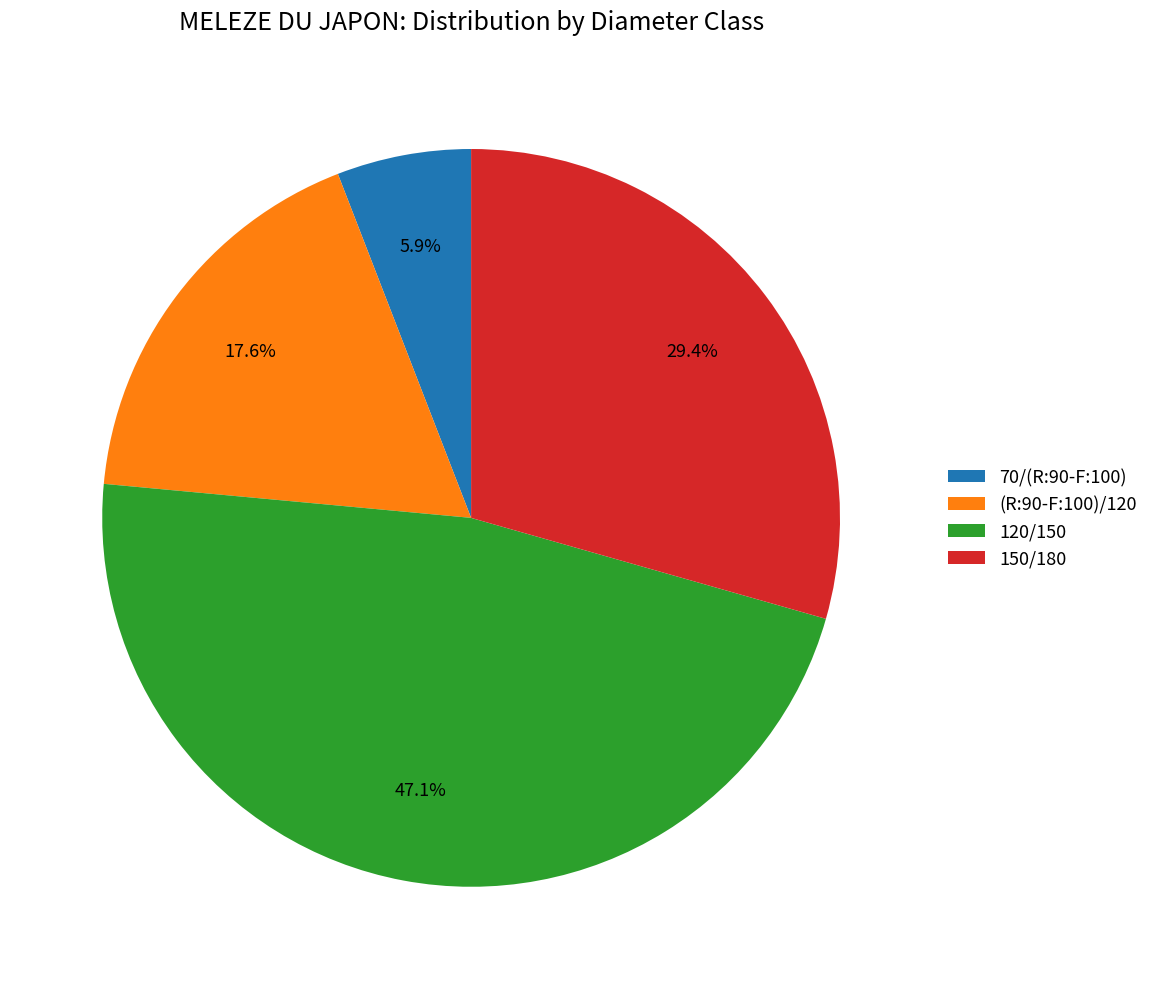

Which slice is the smallest?

70/(R:90-F:100)